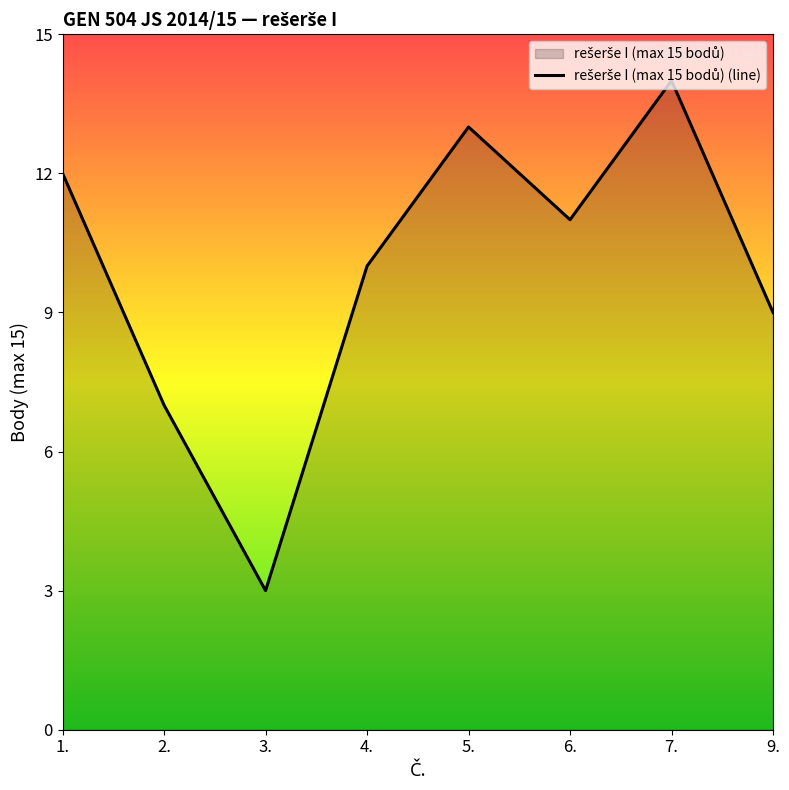

What is the value of the 7th point from the left?

14